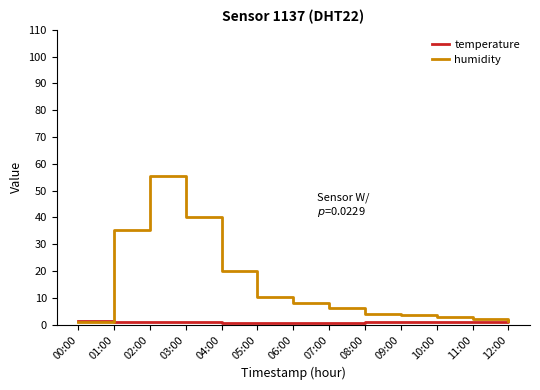

List the series in order of their peak value, highest first.

humidity, temperature